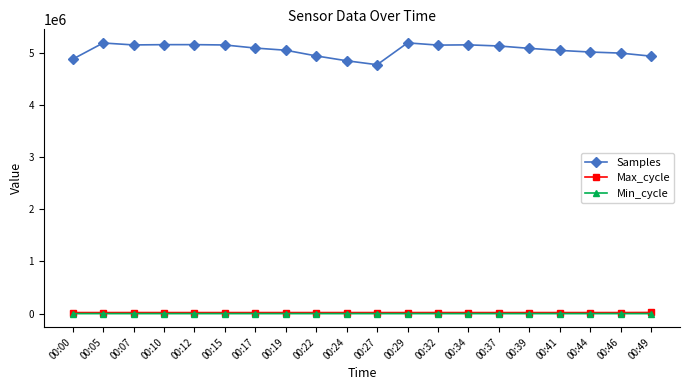

What is the difference between the maximum and minimum values in the Max_cycle series?

2014